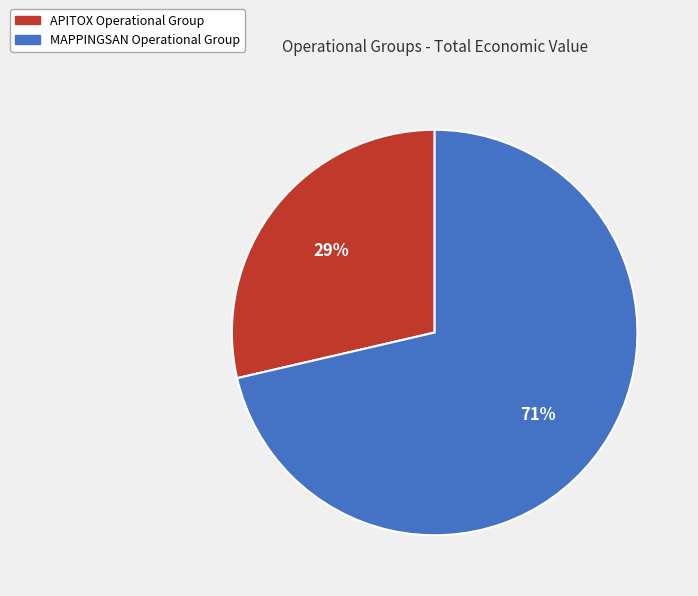

Which has a higher value, APITOX Operational Group or MAPPINGSAN Operational Group?

MAPPINGSAN Operational Group